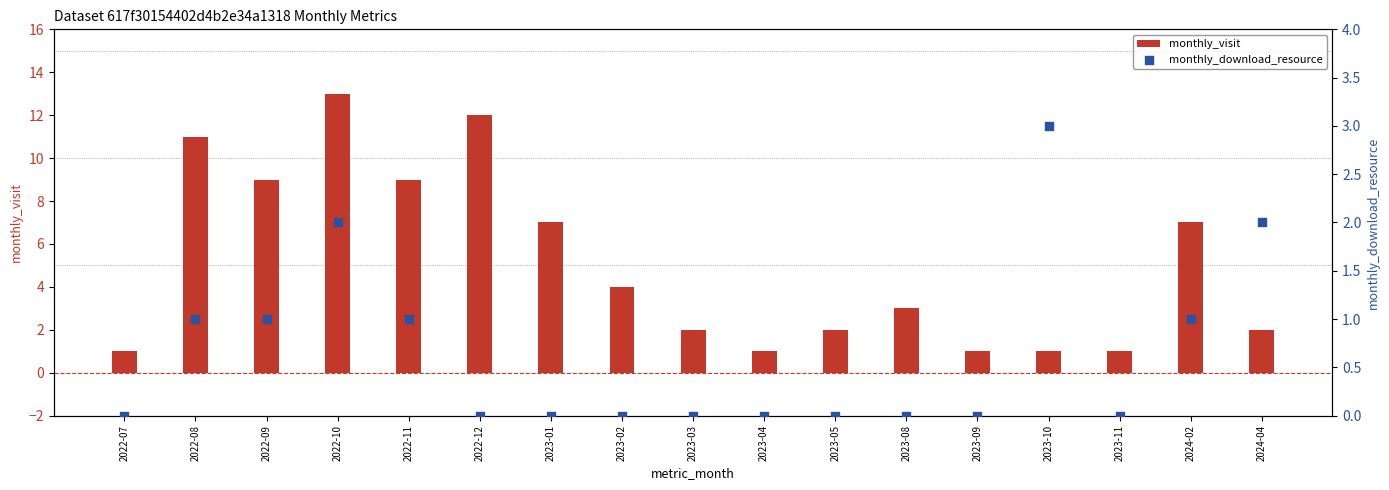

What is the total value across all series at 2023-05?

2